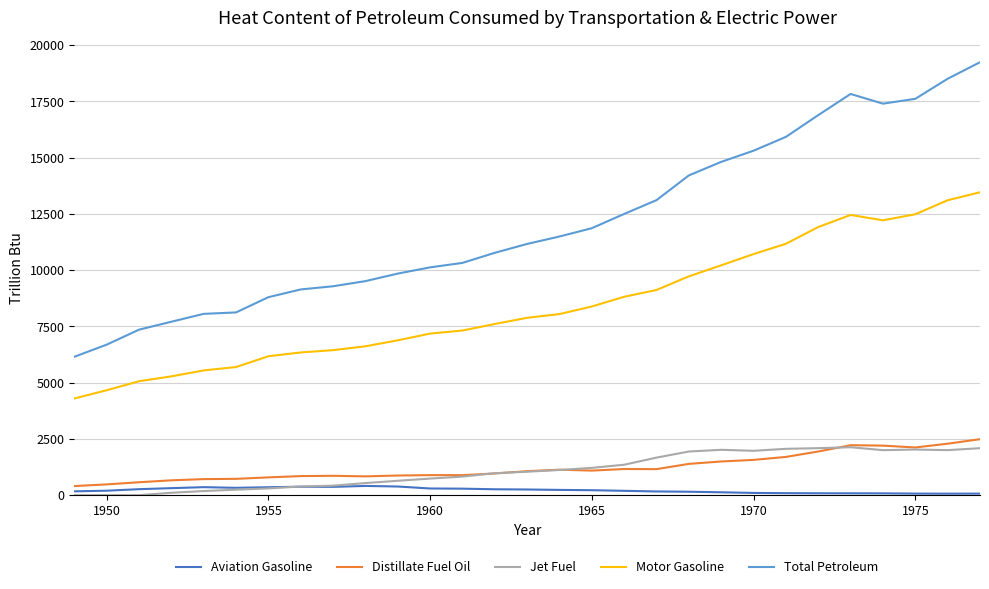

What is the maximum value for Aviation Gasoline?

411.3